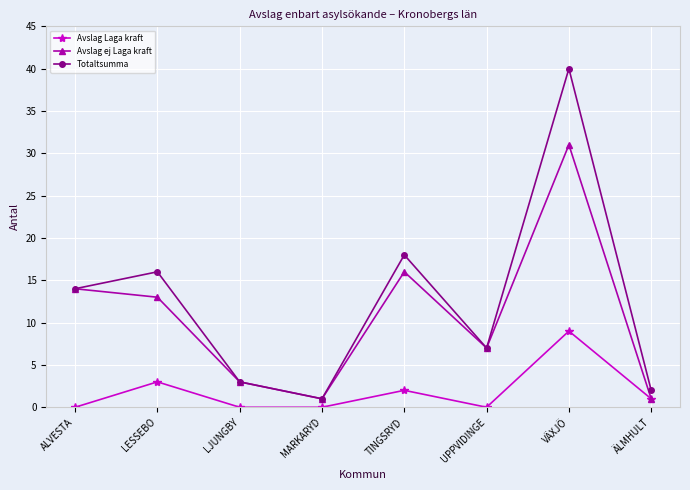

Rank the series by their maximum value, from highest to lowest.

Totaltsumma, Avslag ej Laga kraft, Avslag Laga kraft